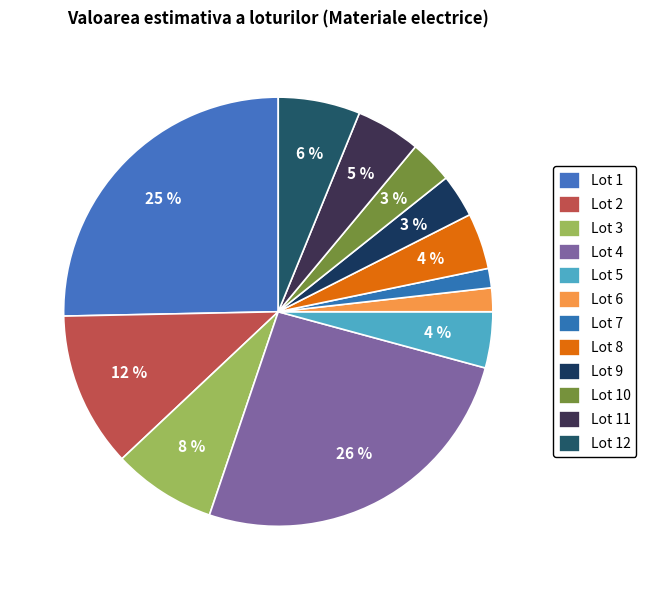

What percentage is the Lot 3 slice, to the nearest percent?

8%